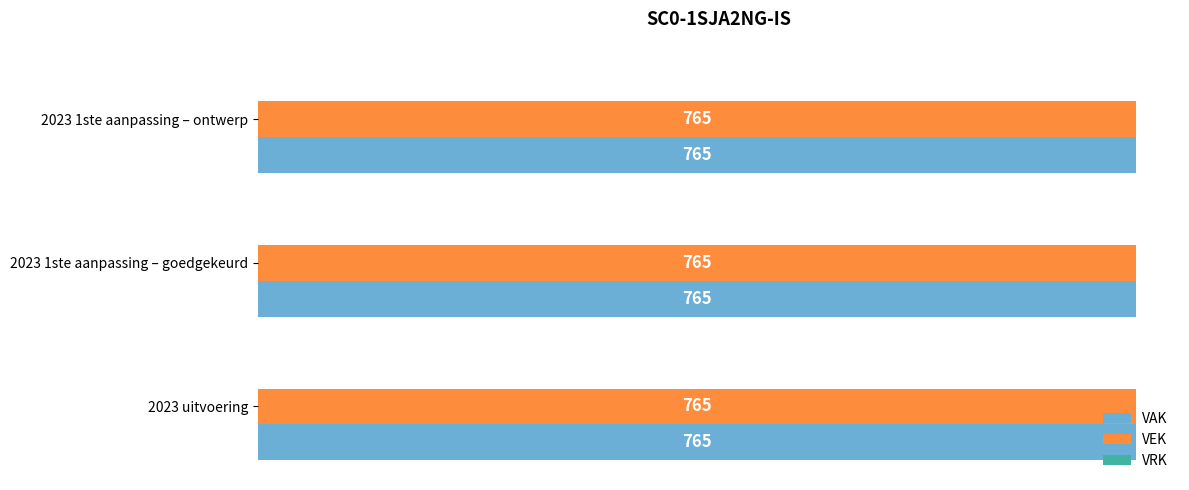

What position from the left is 2023 1ste aanpassing – ontwerp?

3